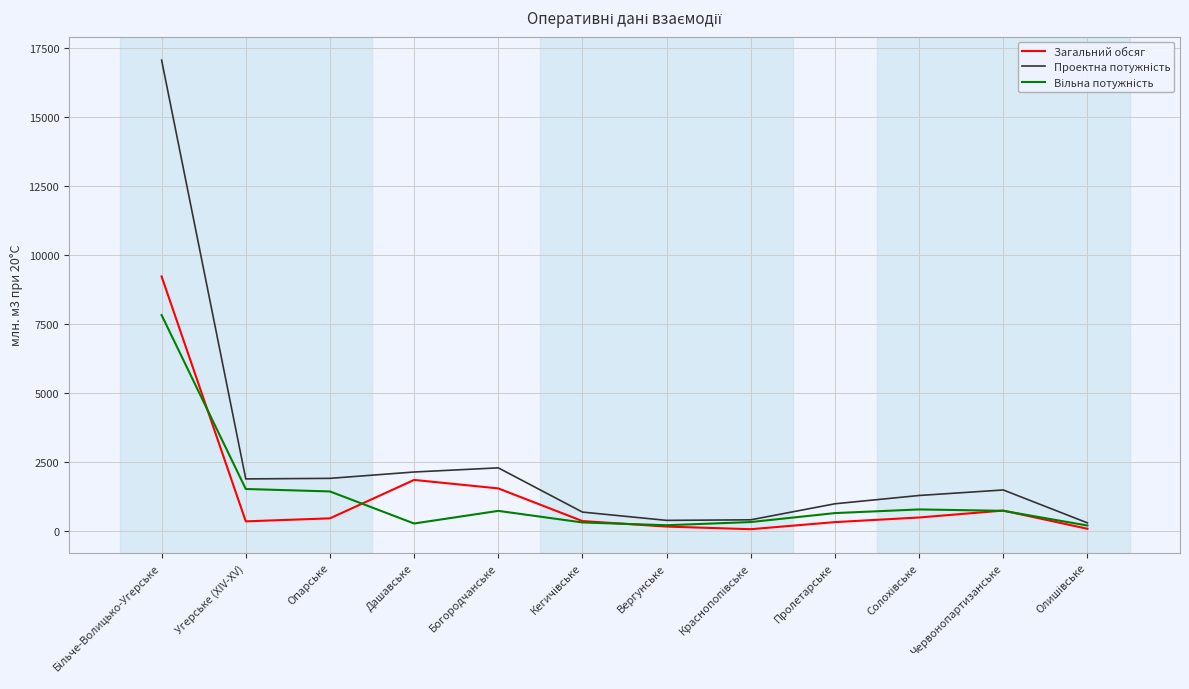

The Загальний обсяг series shows 473.4 at Опарське. True or false?

True